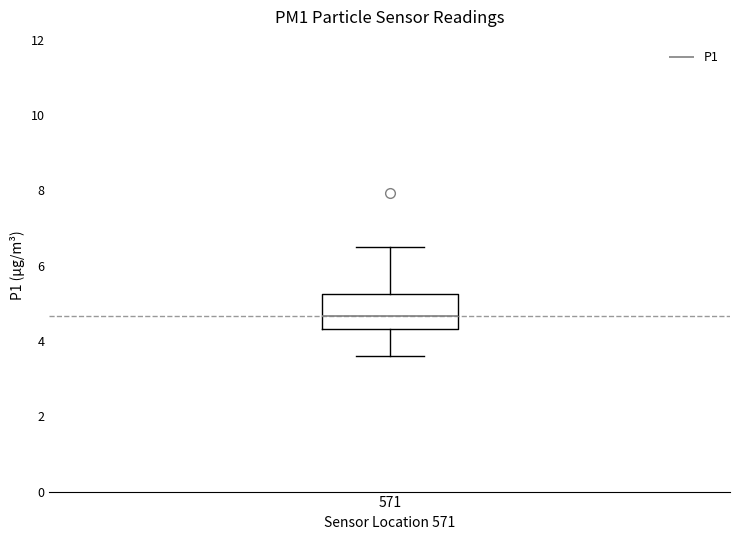

Where does the upper whisker of the box at x = 571 end on the y-axis? The values are not printed on the chart, so give them approximately, as read against the axis.

6.6